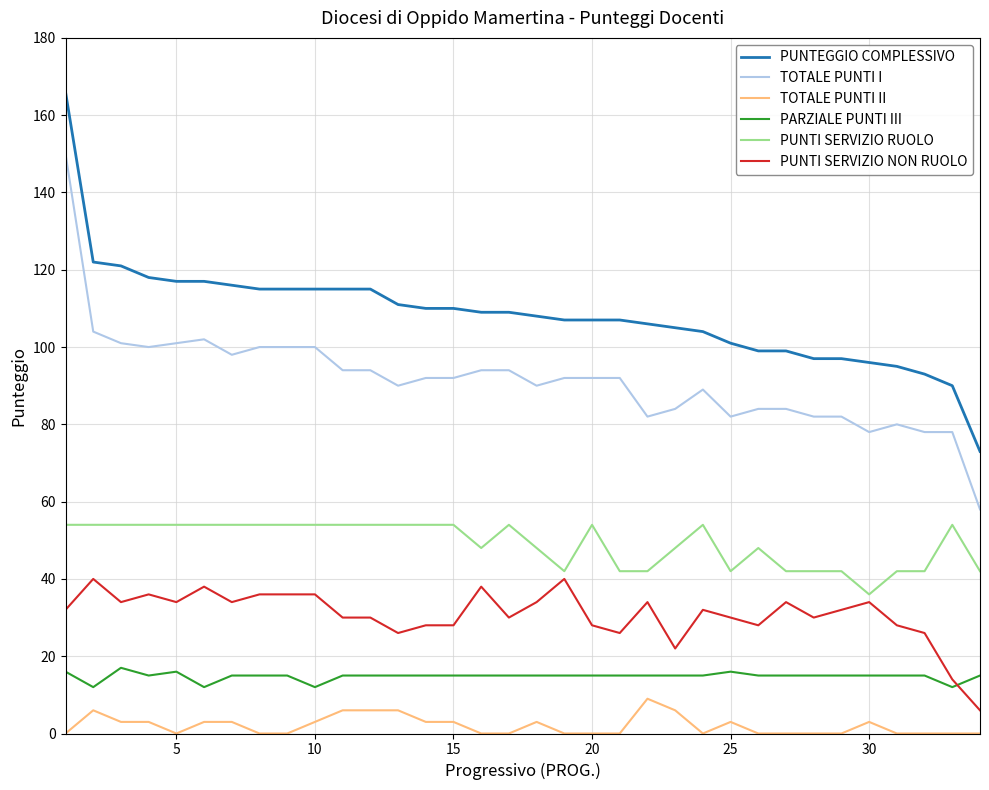

What is the difference between the maximum and minimum values in the TOTALE PUNTI II series?

9